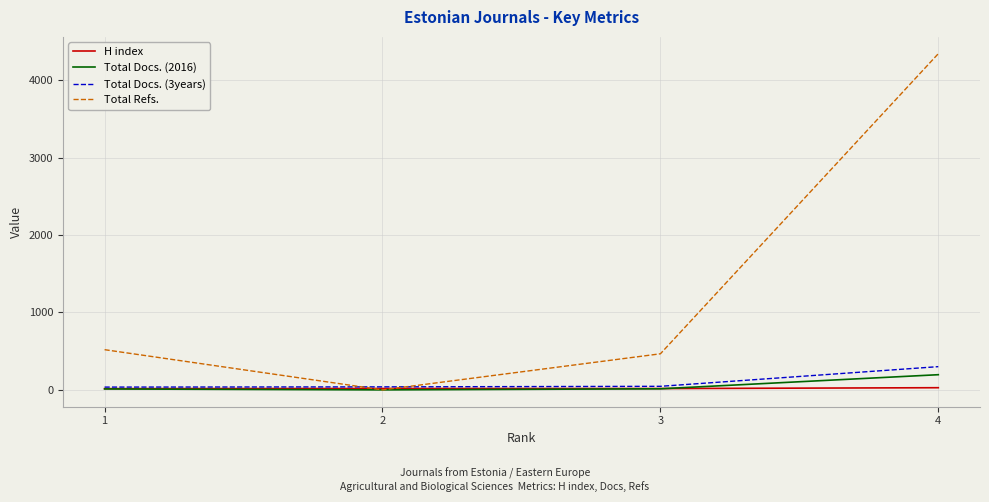

What is the difference between the highest and lowest values at 2?

39